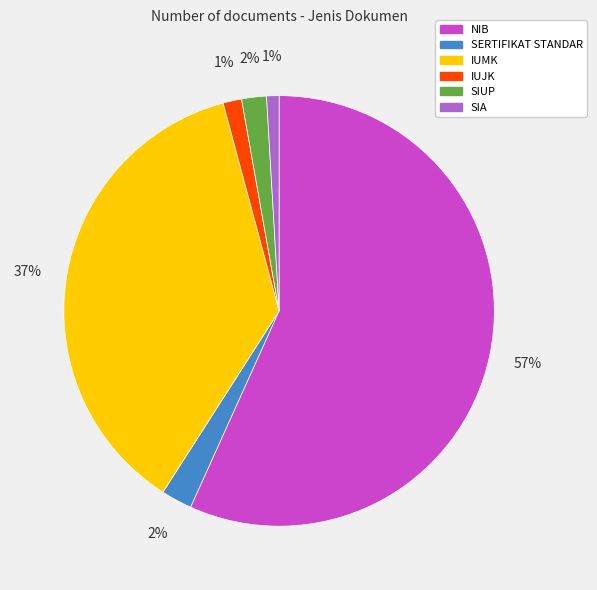

What percentage is the NIB slice, to the nearest percent?

57%